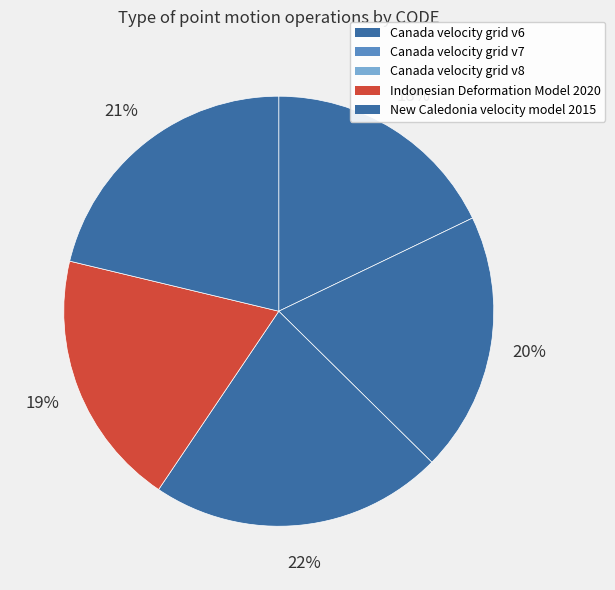

What portion of the pie excludes Canada velocity grid v8?

78.0%